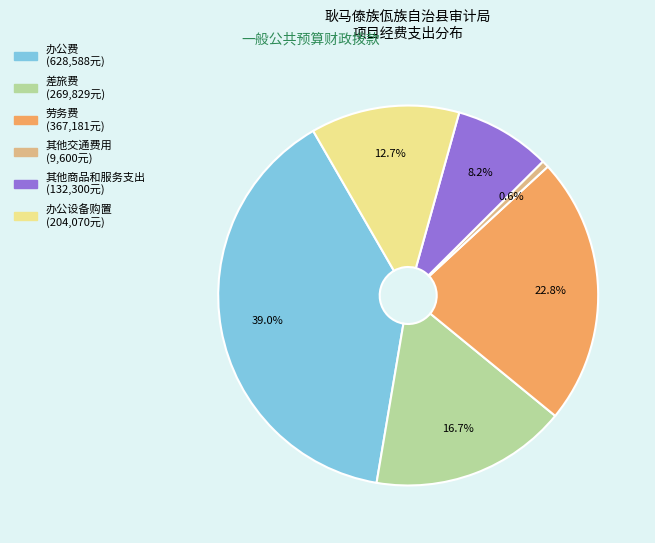

What is the largest slice in the pie chart?

办公费